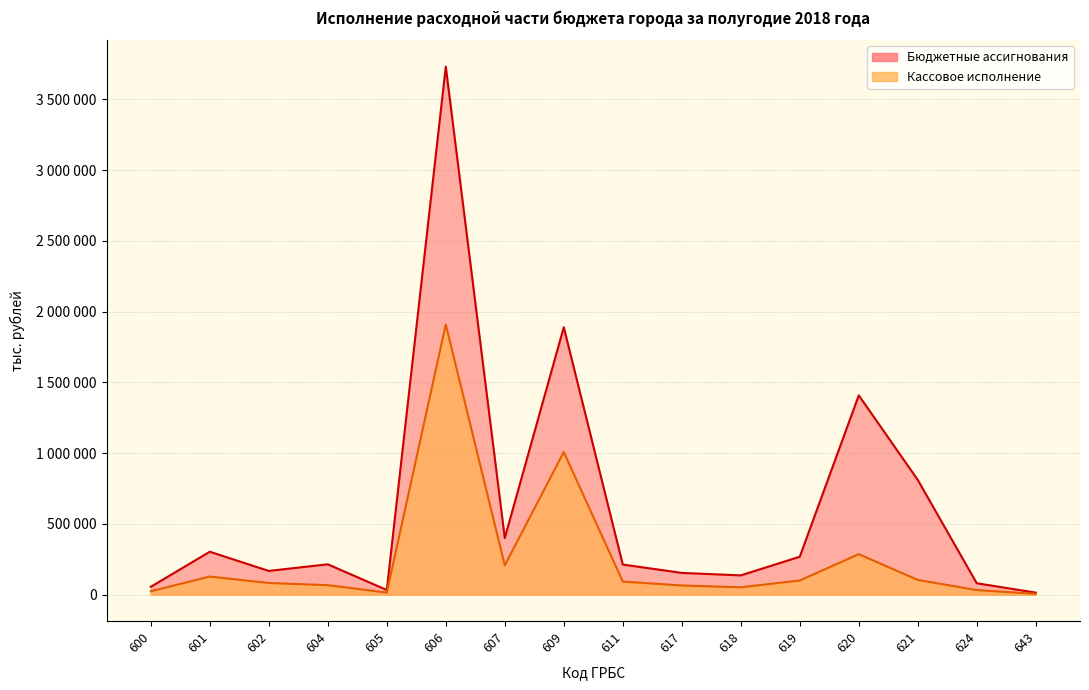

How many lines are shown in the chart?

2